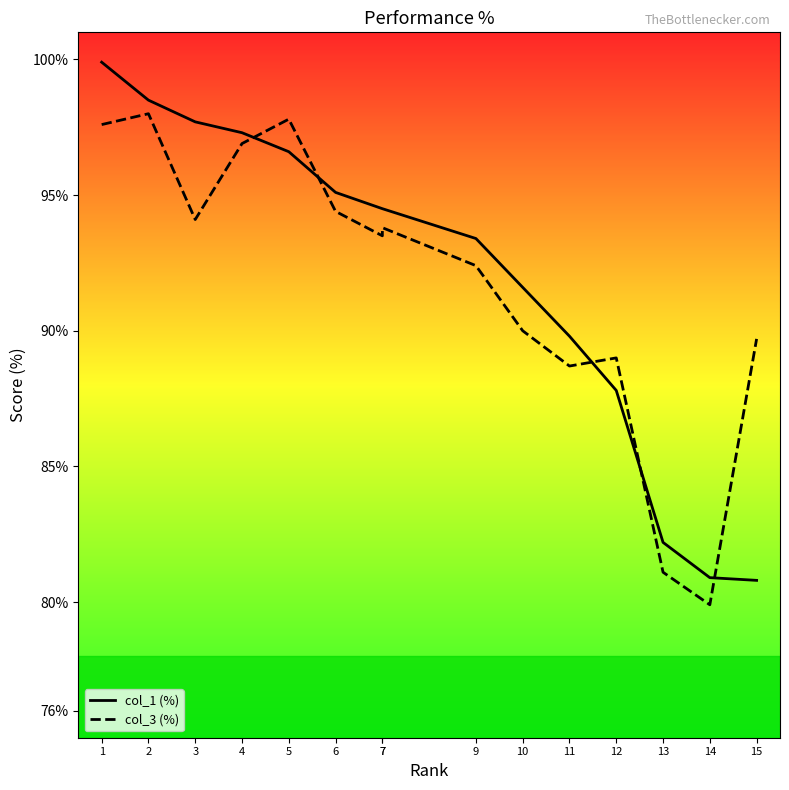

Where is col_3 (%) nearest to the value 88?

11